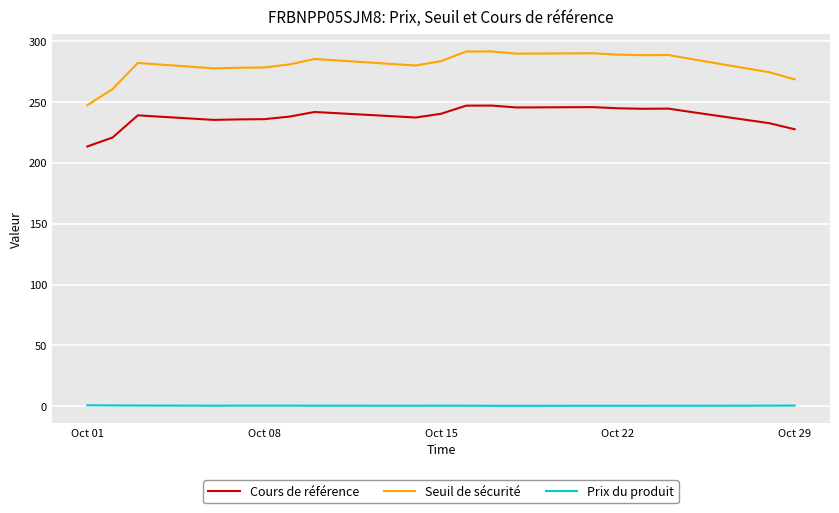

Which series has the largest total across all categories?

Seuil de sécurité